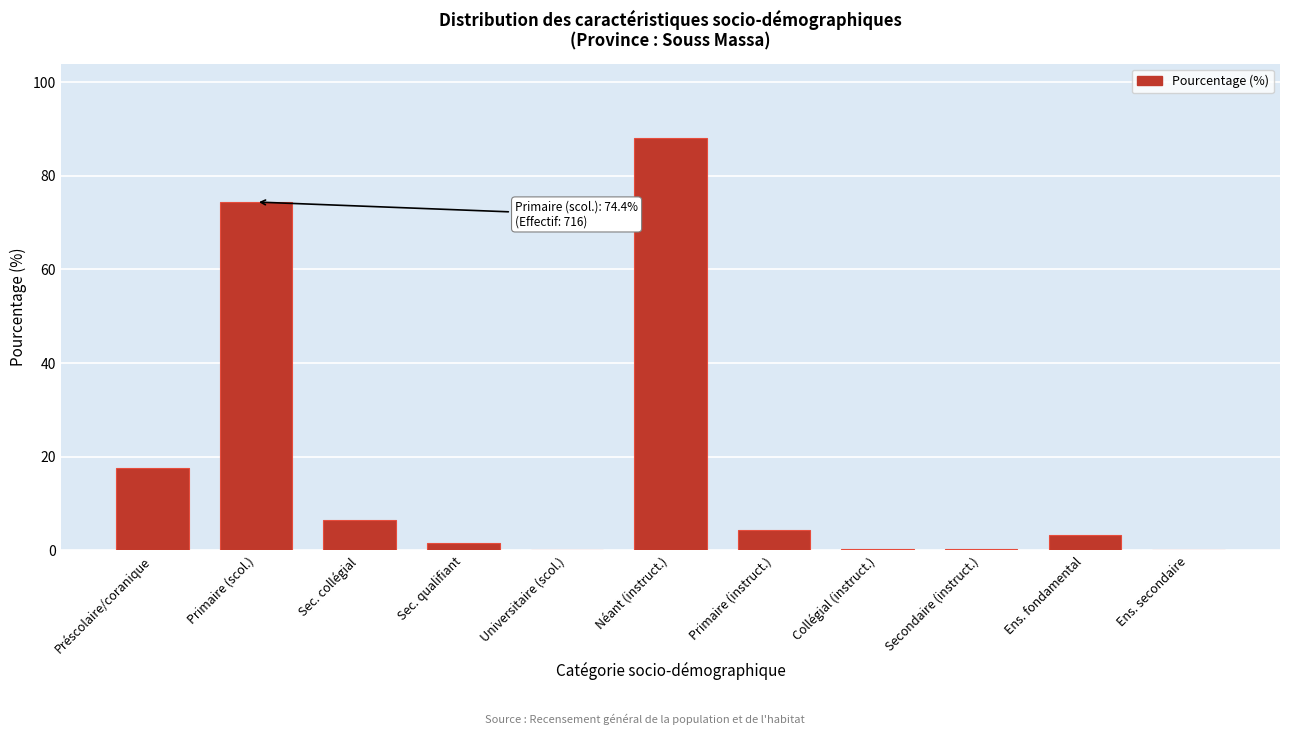

The chart shows a value of 57.2 at Néant (instruct.). True or false?

False